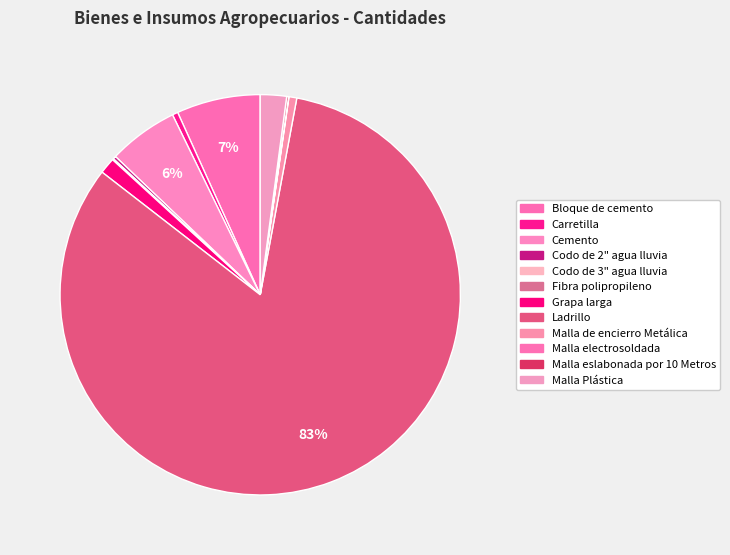

Does any single category account for the majority?

Yes